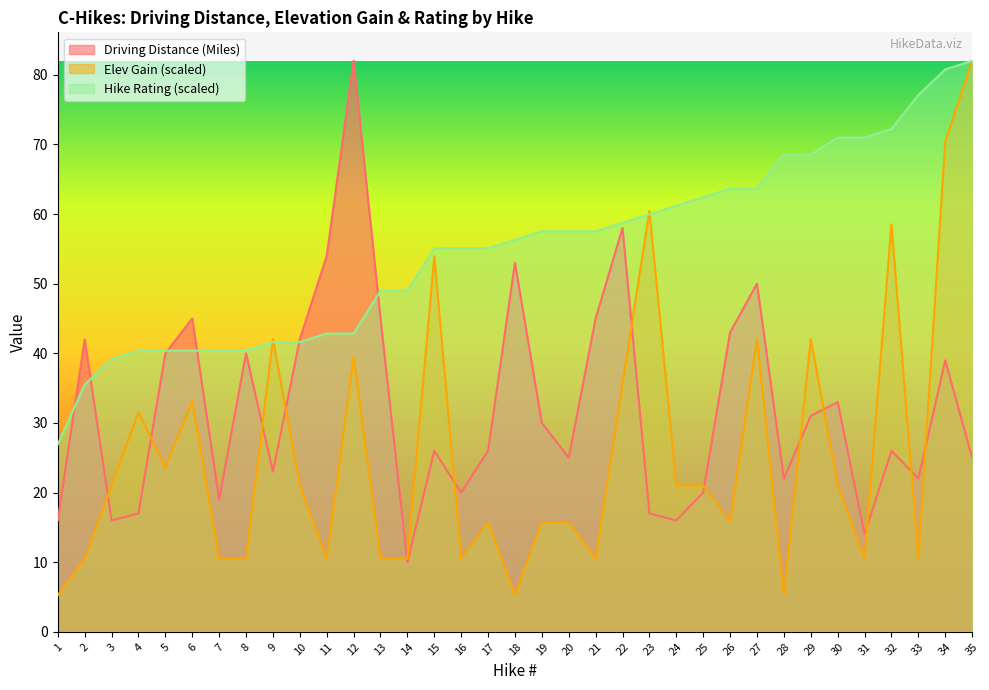

How many lines are shown in the chart?

3